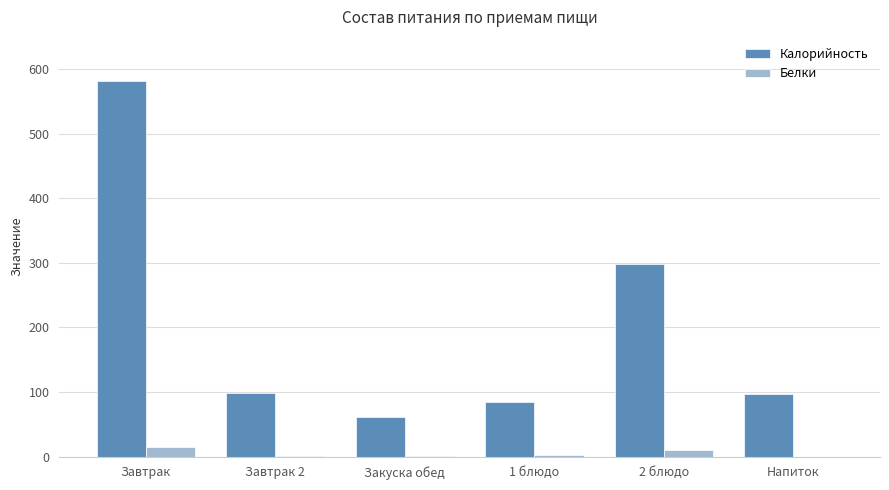

Is it true that Белки equals 14.3 at Завтрак?

True